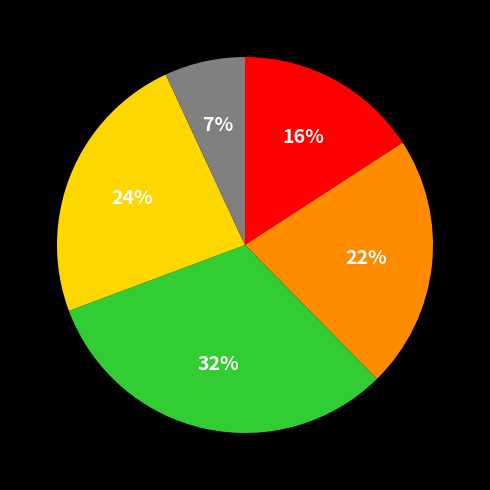

Is there a majority slice in this chart?

No